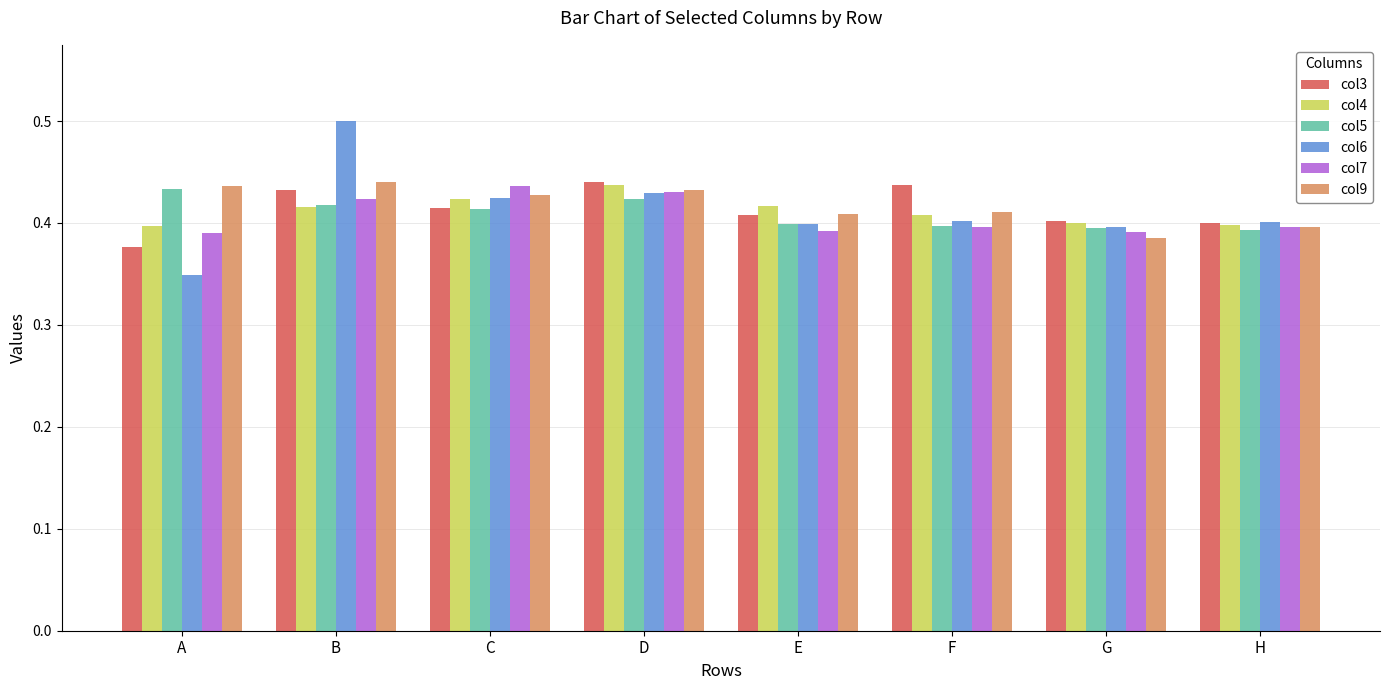

What are all the series names shown in the legend?

col3, col4, col5, col6, col7, col9